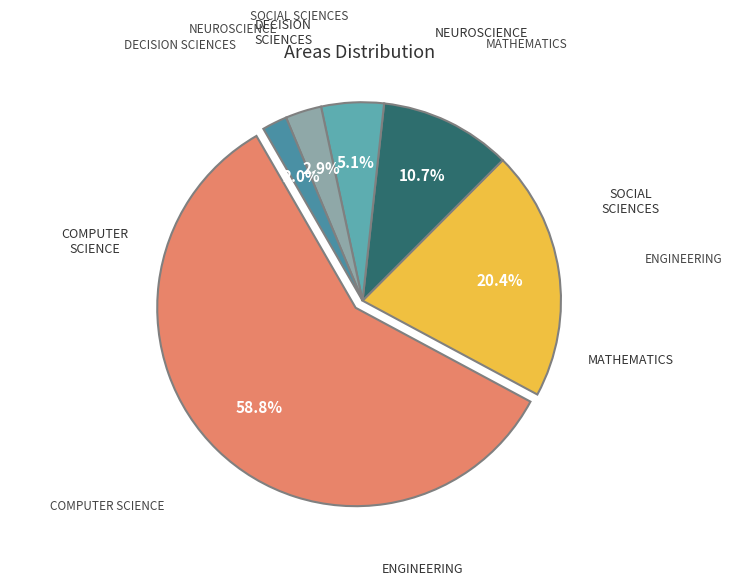

To the nearest percent, what portion does Decision Sciences represent?

2%